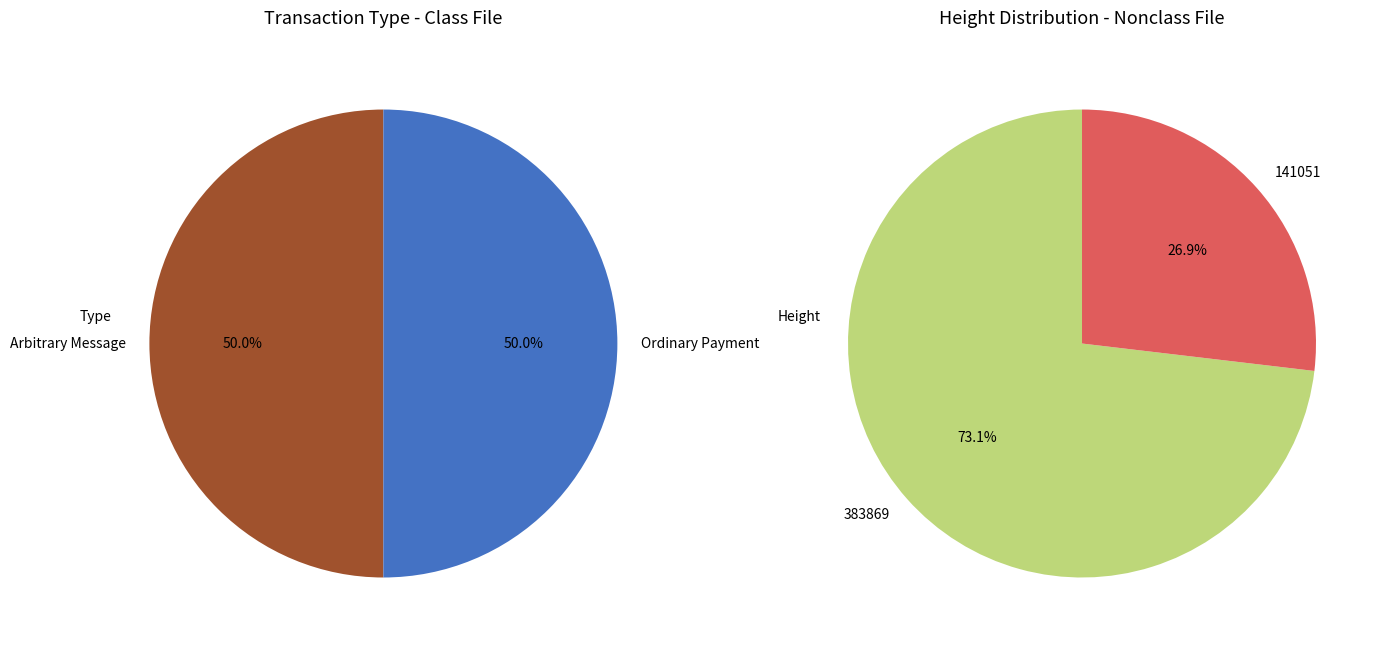

To the nearest percent, what portion does 141051 represent?

27%